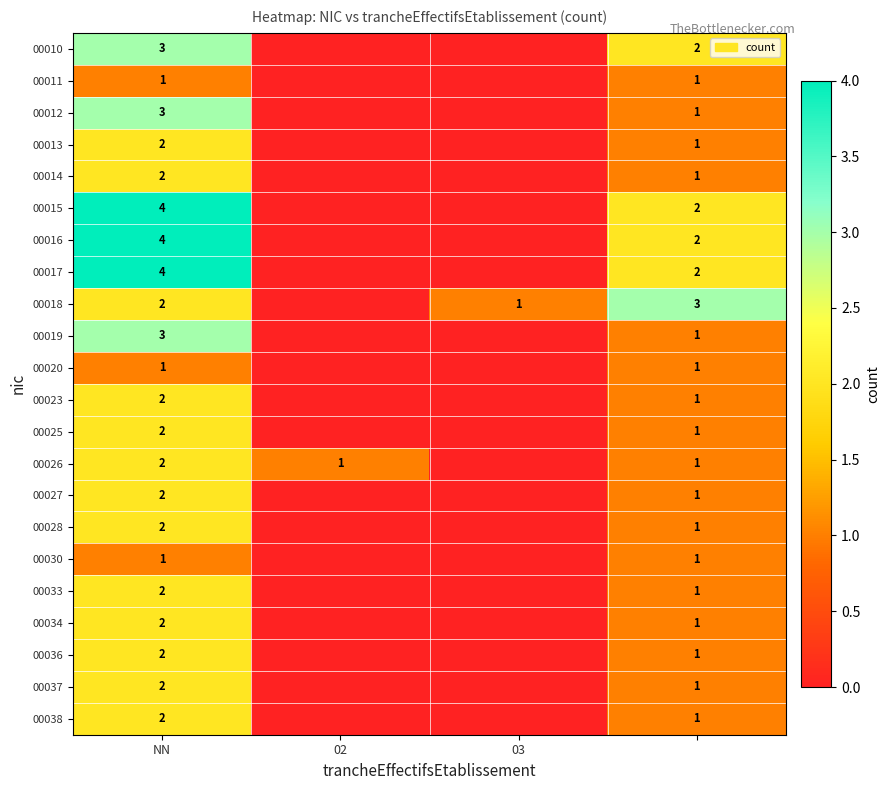

Is it true that 00015 equals 4 at NN?

True